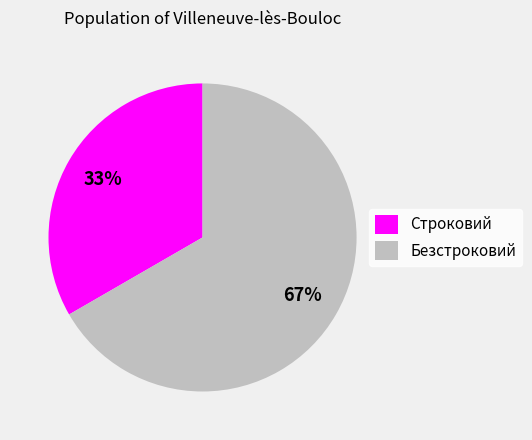

What is the smallest slice in the pie chart?

Строковий